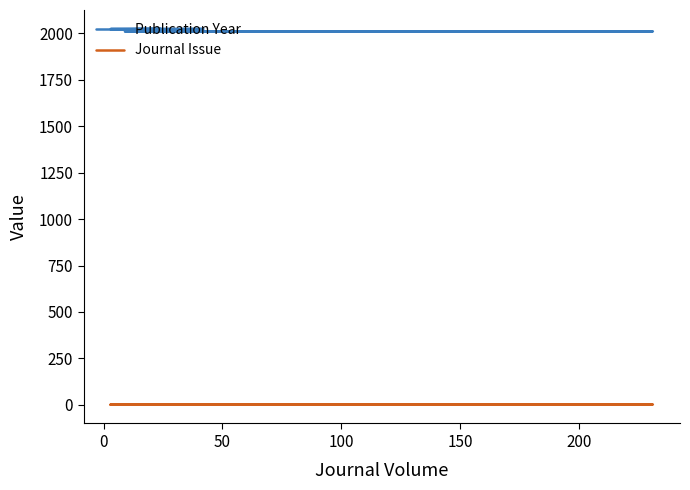

Which series has the largest range (max minus min)?

Publication Year